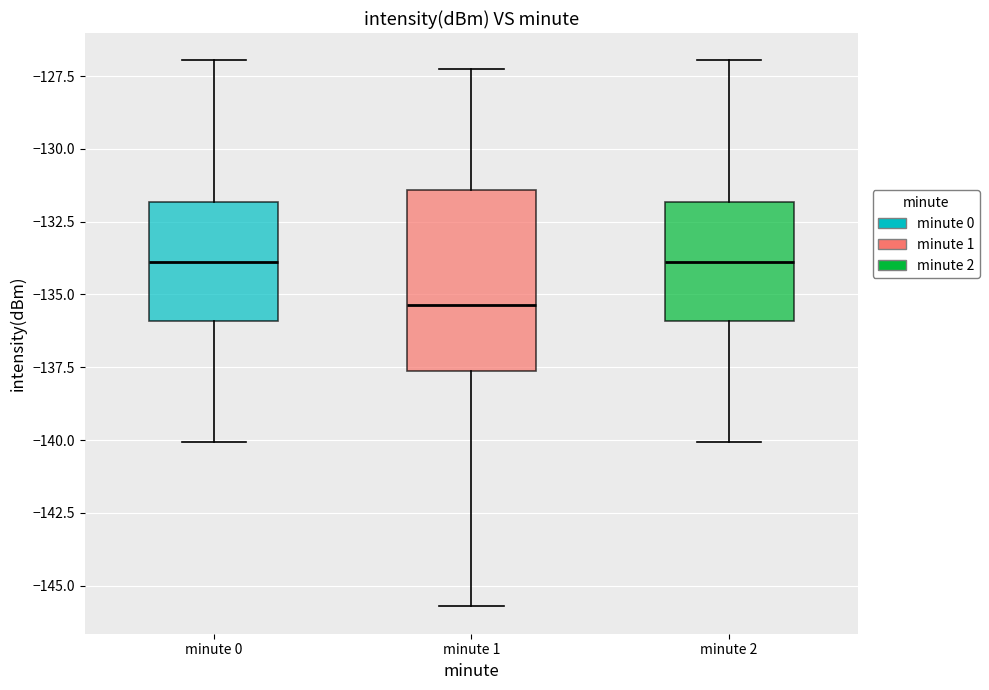

Where does the upper whisker of the box for minute 0 end on the y-axis? The values are not printed on the chart, so give them approximately, as read against the axis.

-127.0